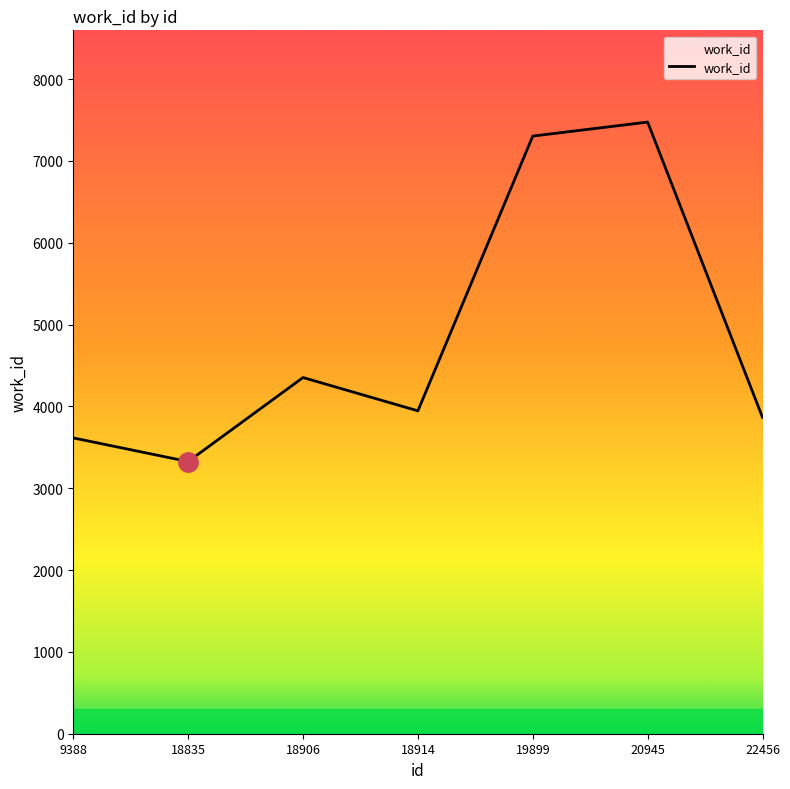

True or false: the data shows 7475 at 20945.

True